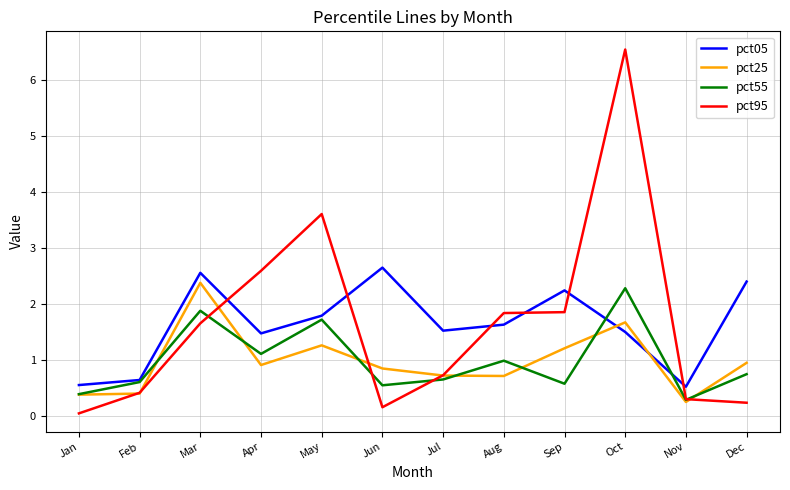

What is the sum of all pct55 values?

11.8